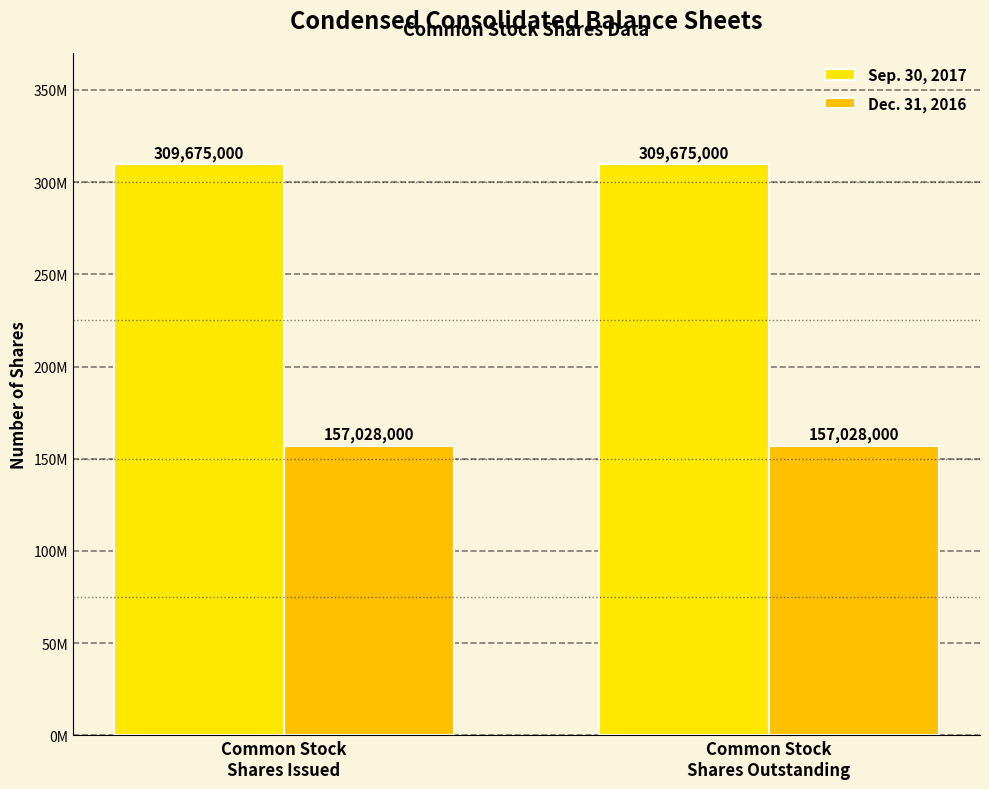

What are all the series names shown in the legend?

Sep. 30, 2017, Dec. 31, 2016